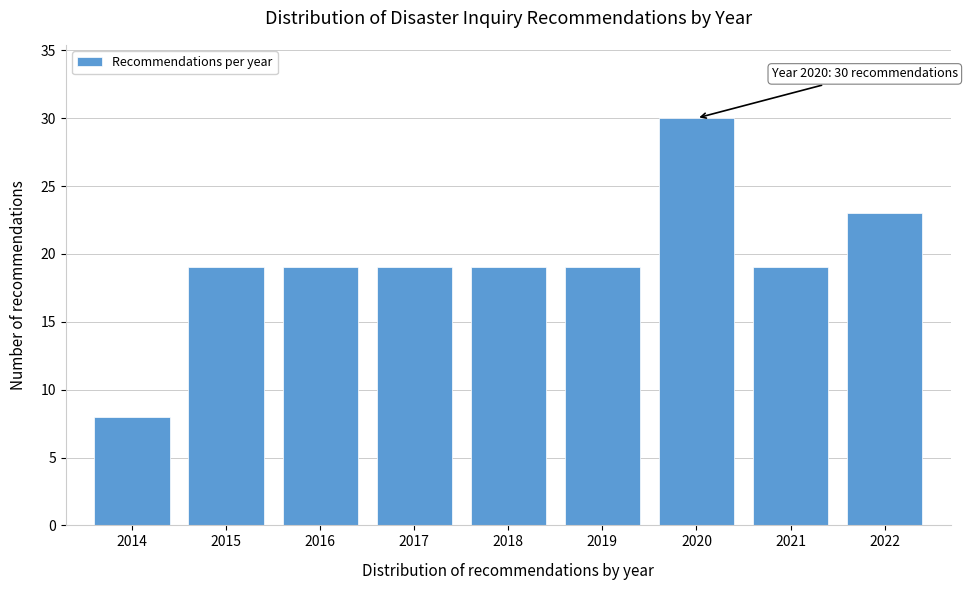

Reading left to right, what are all the values shown in this chart?

8	19	19	19	19	19	30	19	23